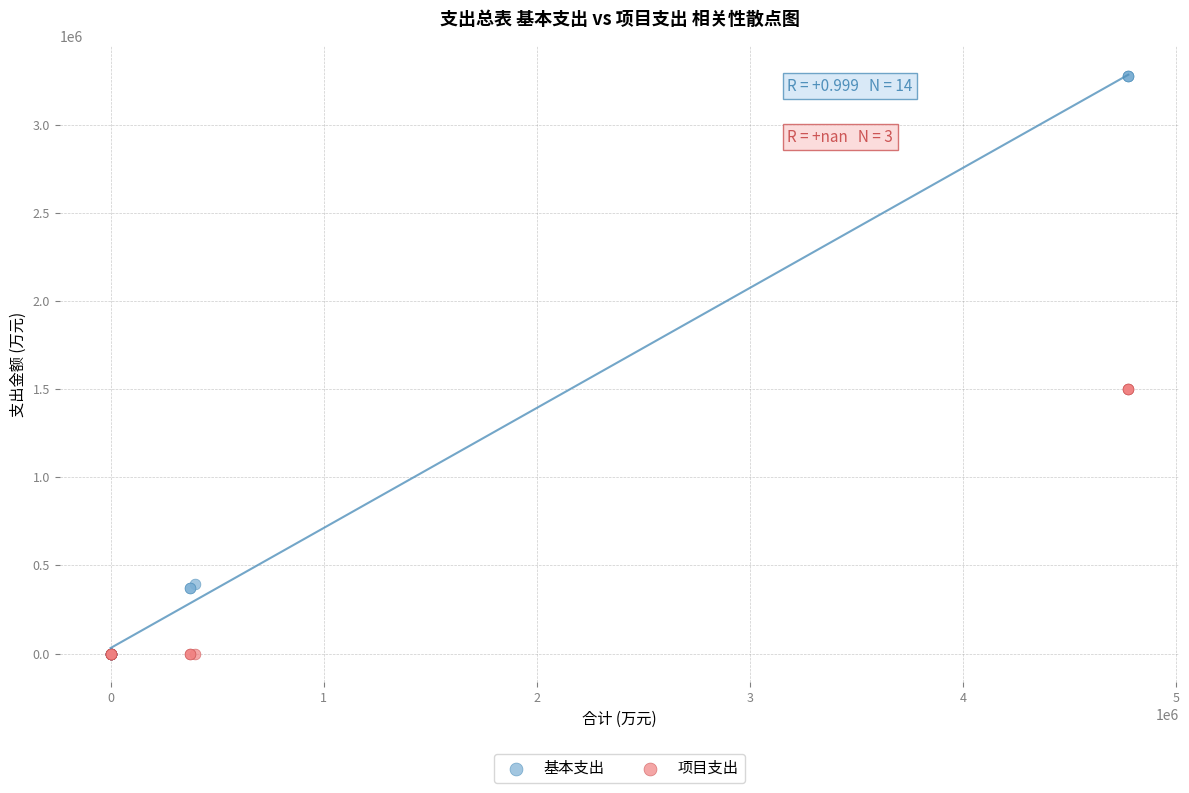

Which series contains the highest Y value?

基本支出